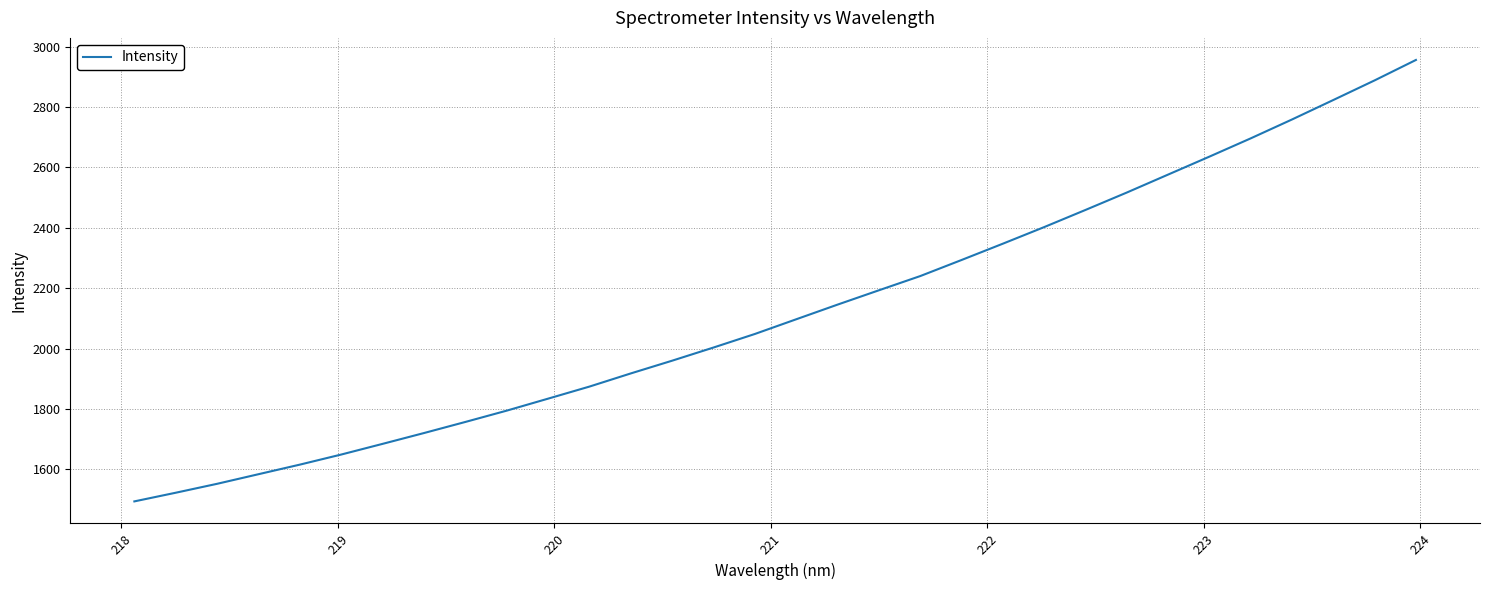

Reading right to left, what are all the values shown in this chart?

2956.3	2888.7	2823.7	2759.2	2696.6	2636.0	2576.5	2517.0	2459.3	2402.5	2347.5	2293.4	2240.1	2193.0	2145.5	2096.9	2048.2	2003.3	1959.7	1917.5	1873.9	1833.9	1794.1	1756.6	1719.9	1684.0	1648.6	1615.2	1583.4	1551.6	1522.0	1493.3